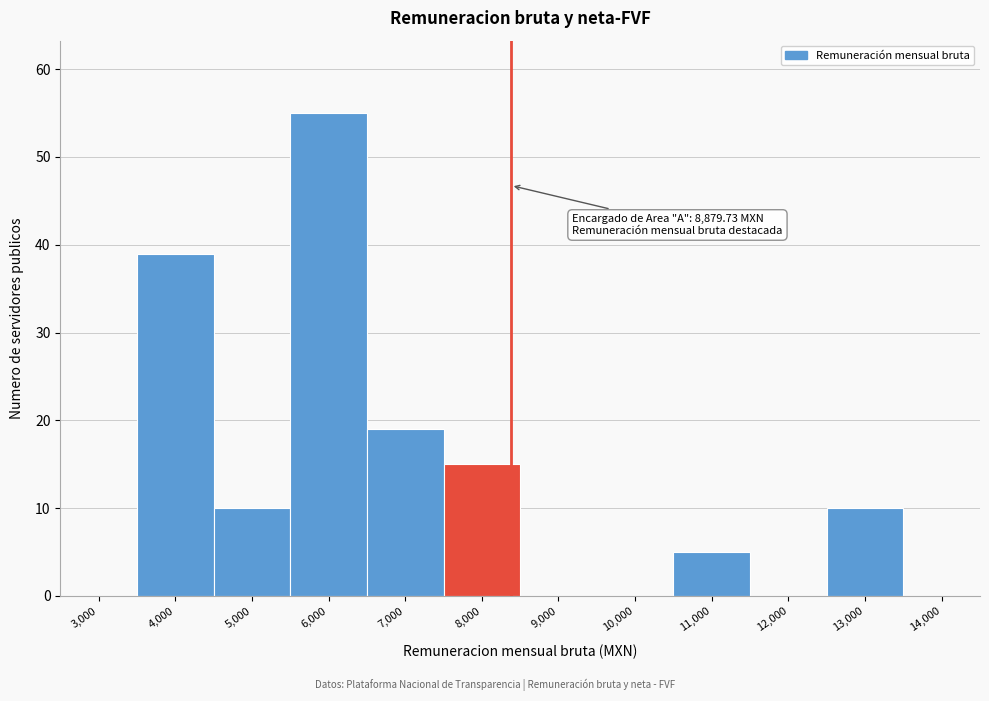

Reading left to right, extract all data points from this chart.

3,000=0	4,000=39	5,000=10	6,000=55	7,000=19	8,000=15	9,000=0	10,000=0	11,000=5	12,000=0	13,000=10	14,000=0